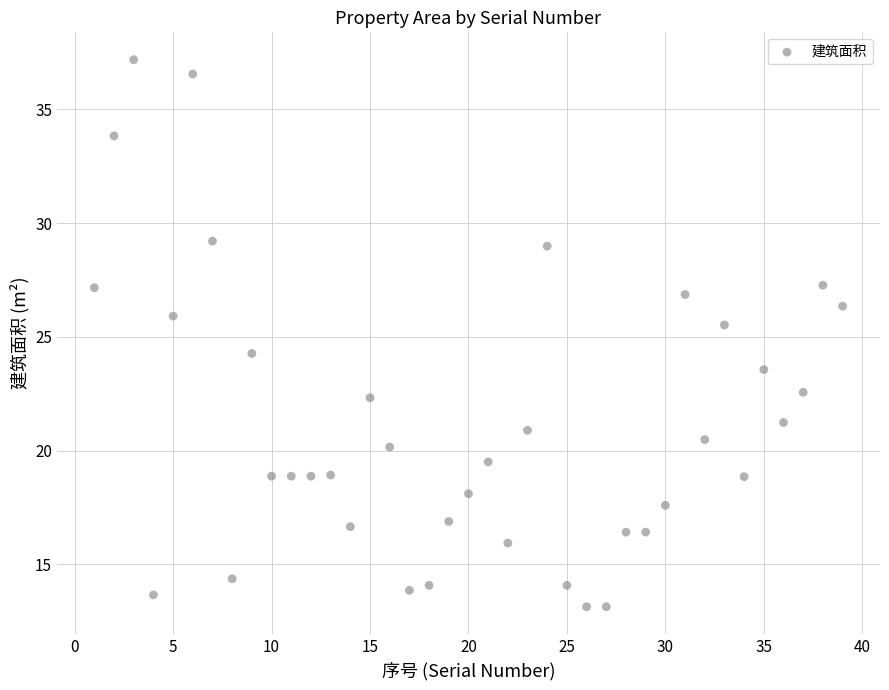

What is the range of X values (max minus min)?

38.0